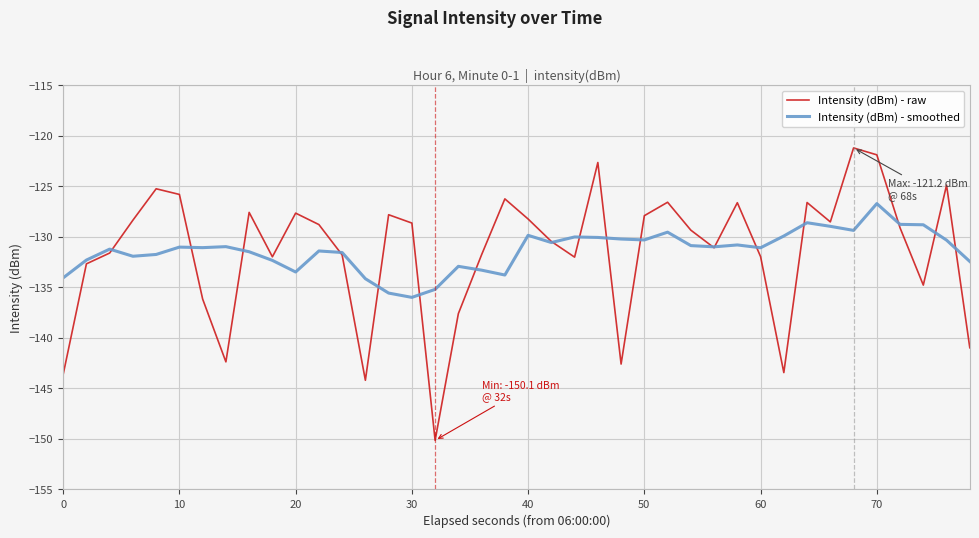

What is the maximum value shown in the chart?

-121.2